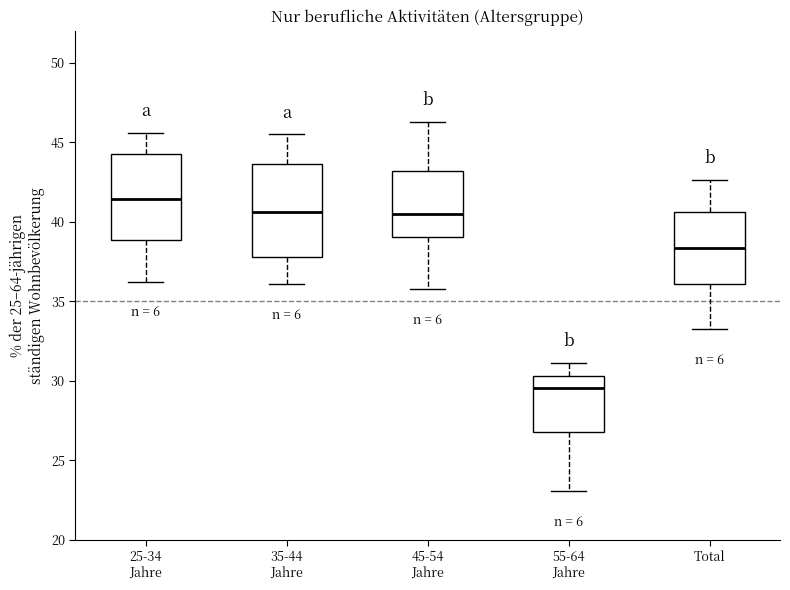

Which box has the lowest median line?

55-64 Jahre